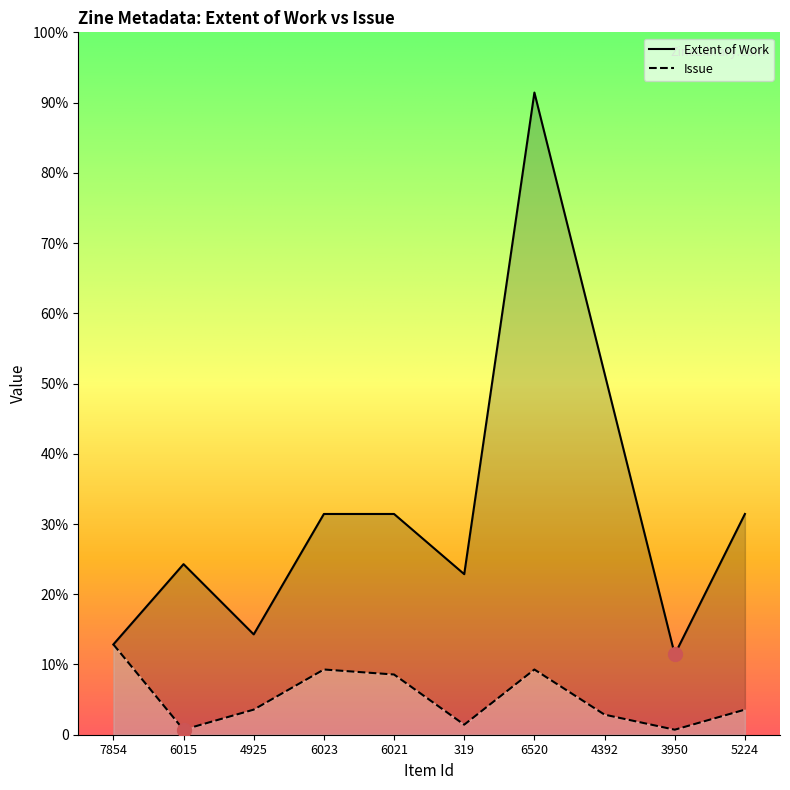

What is the difference between the maximum and minimum values in the Item Type Metadata:Extent of Work series?

112